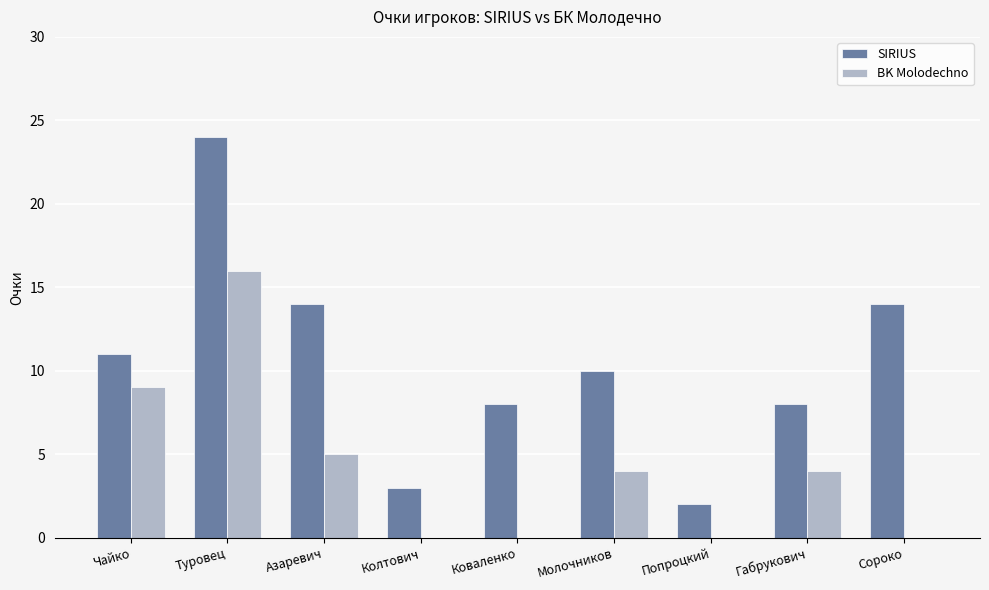

Reading left to right, list all the values displayed in this chart.

SIRIUS: 11	24	14	3	8	10	2	8	14
BK Molodechno: 9	16	5	0	0	4	0	4	0